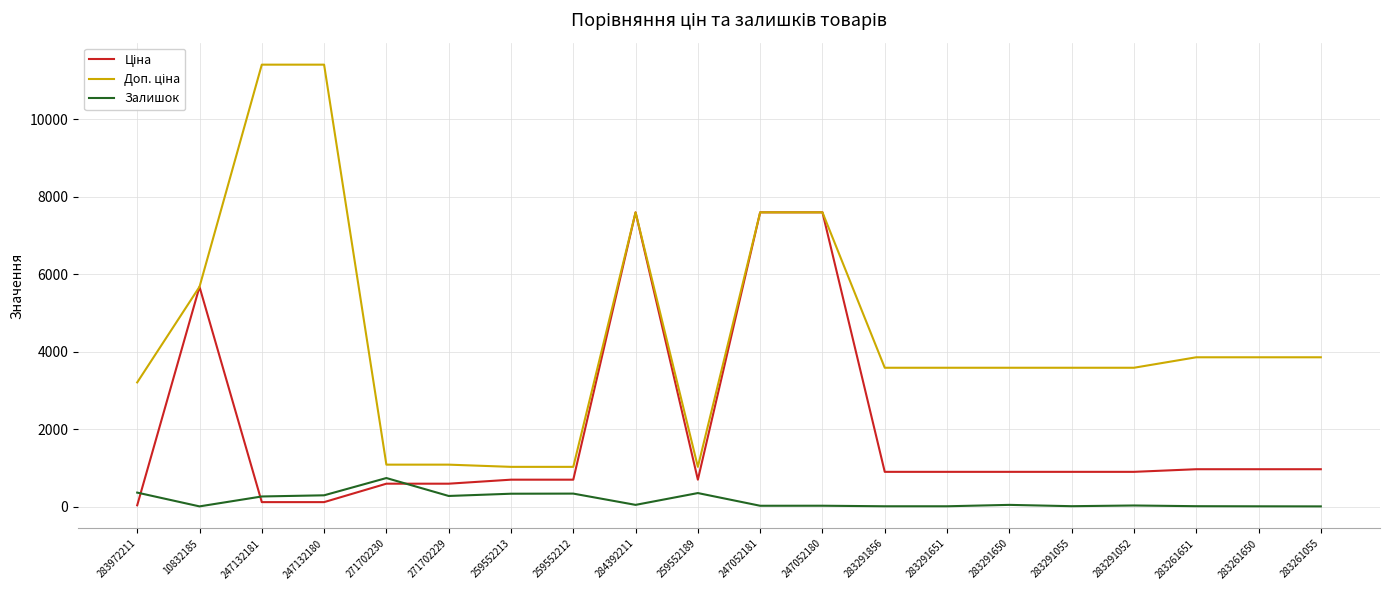

What is the sum of all Залишок values?

3132.0